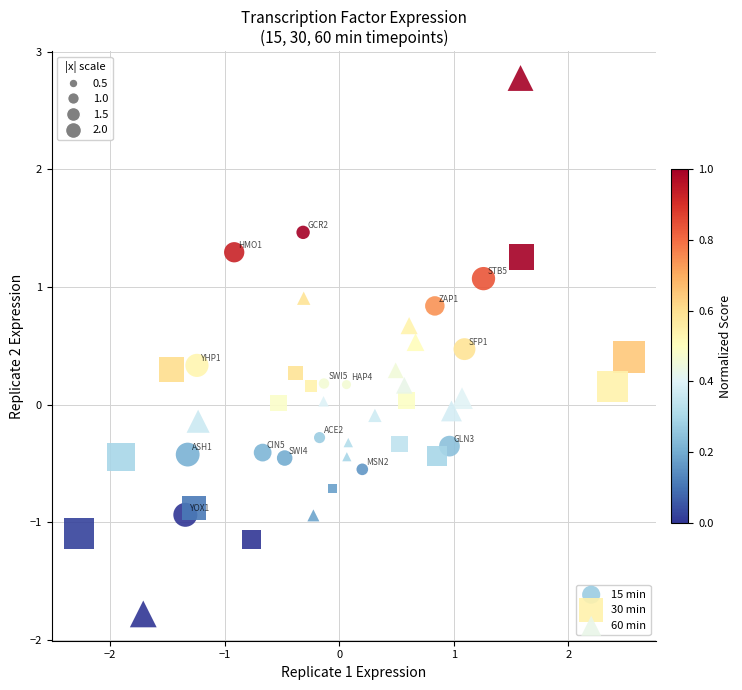

Which series reaches the maximum Y coordinate?

60 min